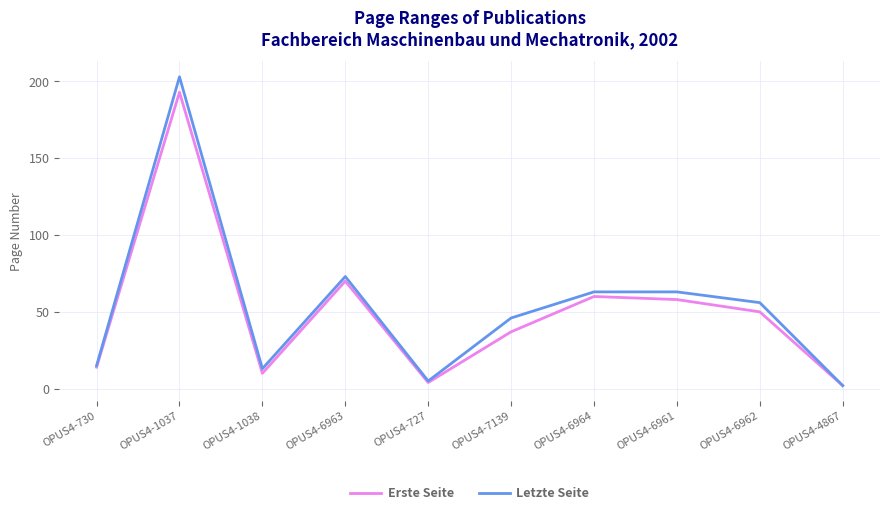

The Letzte Seite series shows 2 at OPUS4-4867. True or false?

True